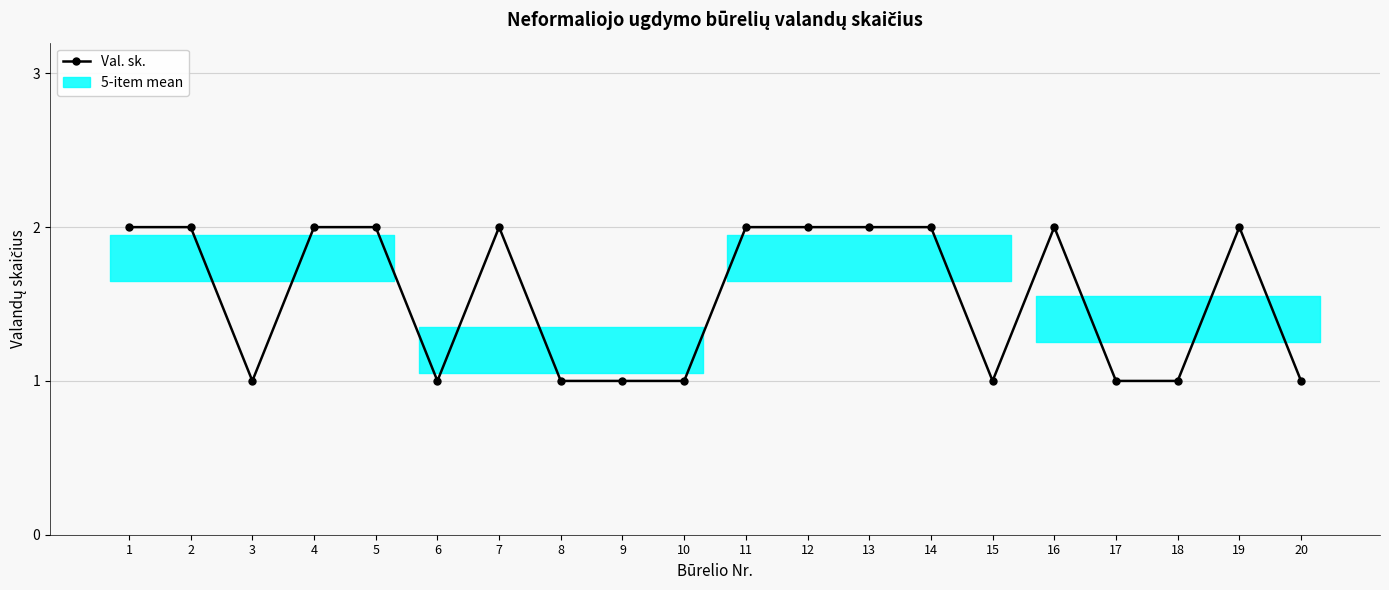

What is the smallest value displayed?

1